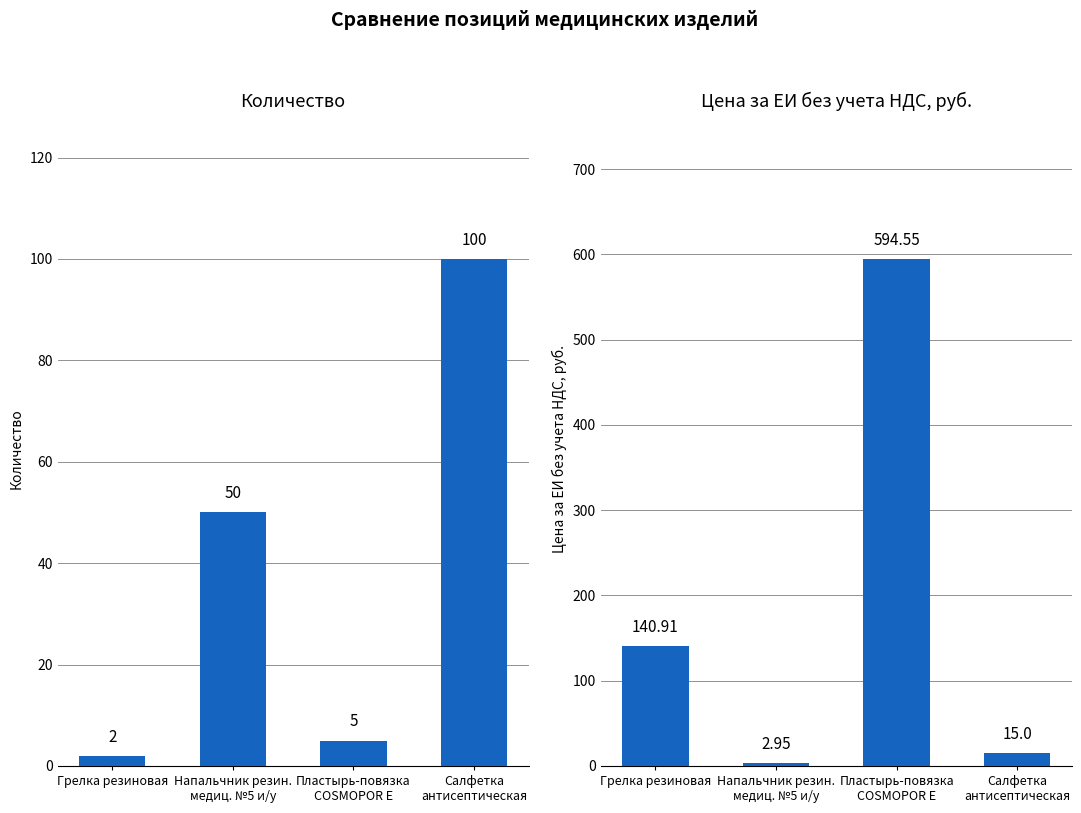

Which series has the widest spread of values?

Цена за ЕИ без учета НДС, руб.